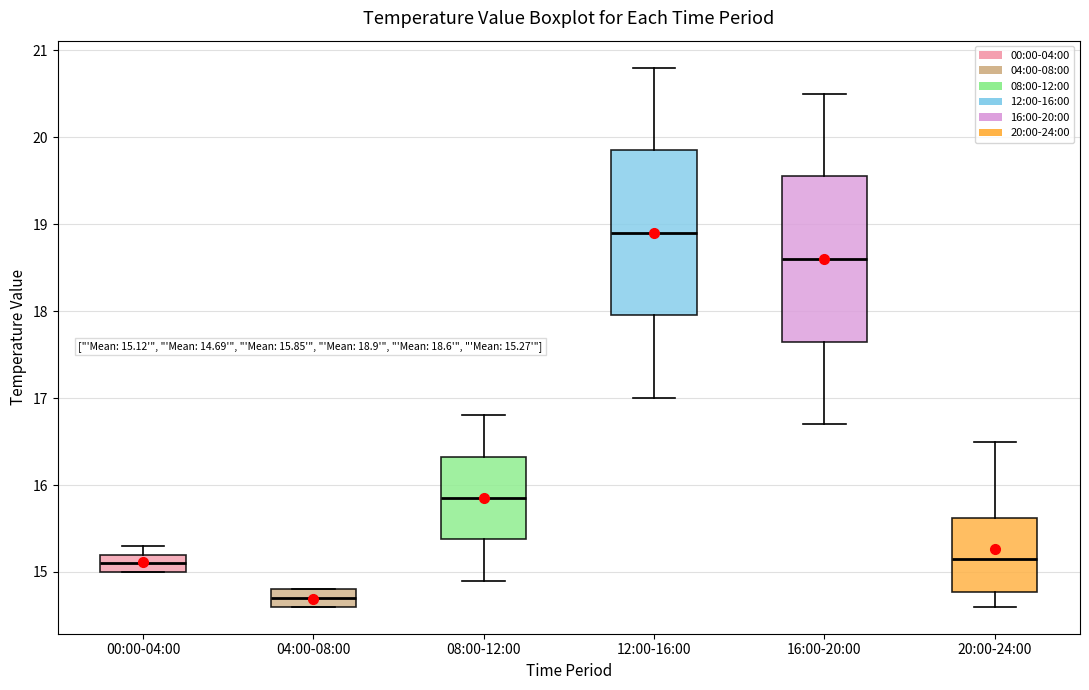

Which box has the highest median line?

12:00-16:00